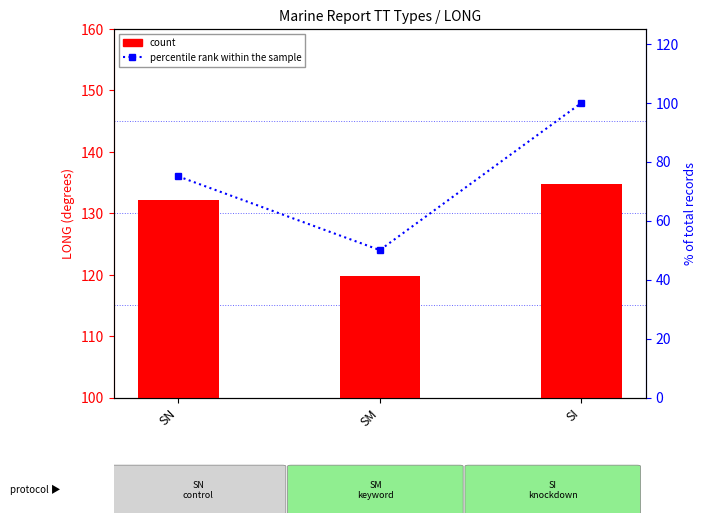

Which label corresponds to the smallest value in the chart?

SM